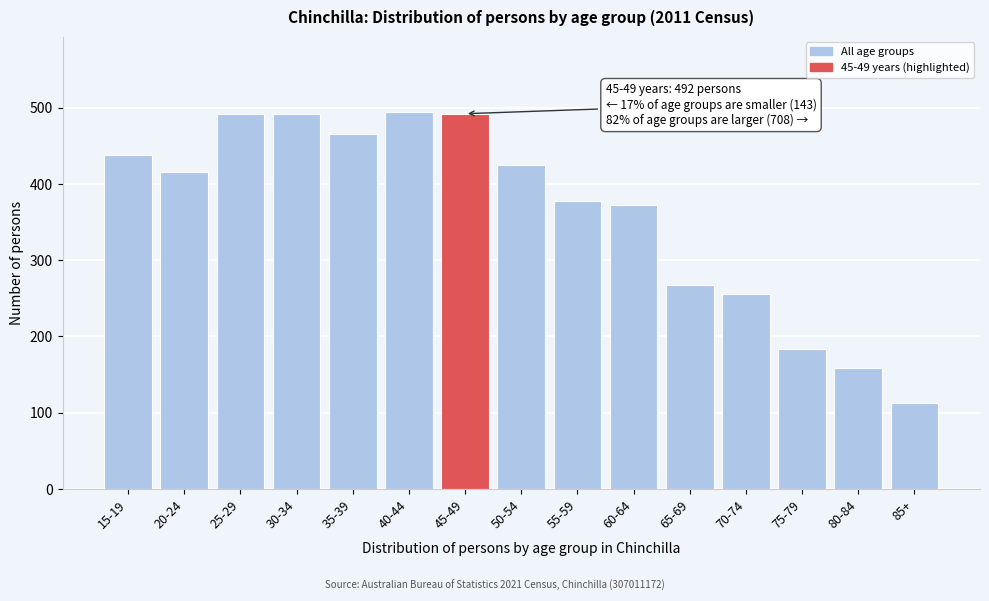

The value at 65-69 is 267. True or false?

True